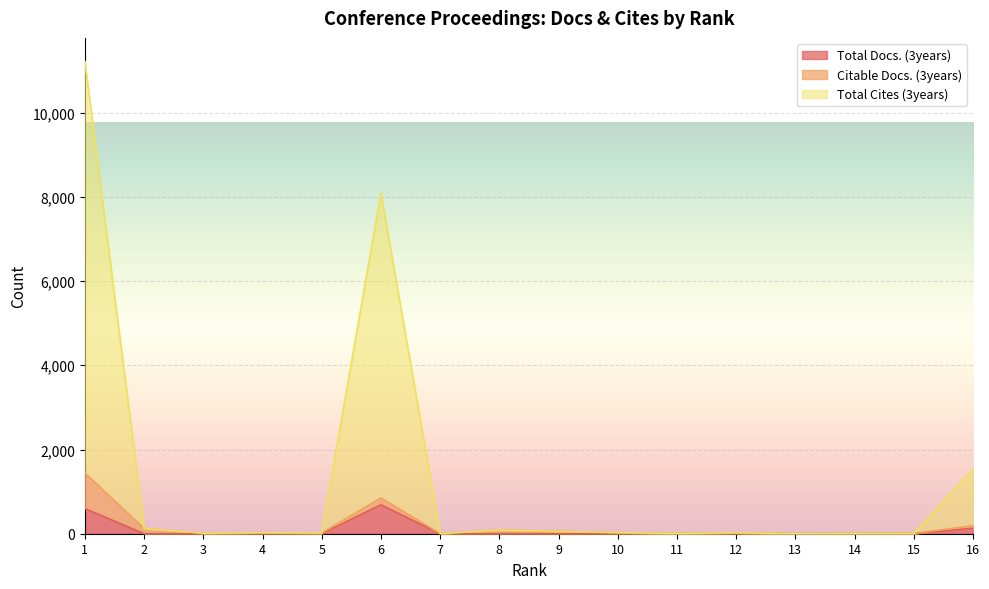

Which category has the highest value in the Total Docs. (3years) series?

6